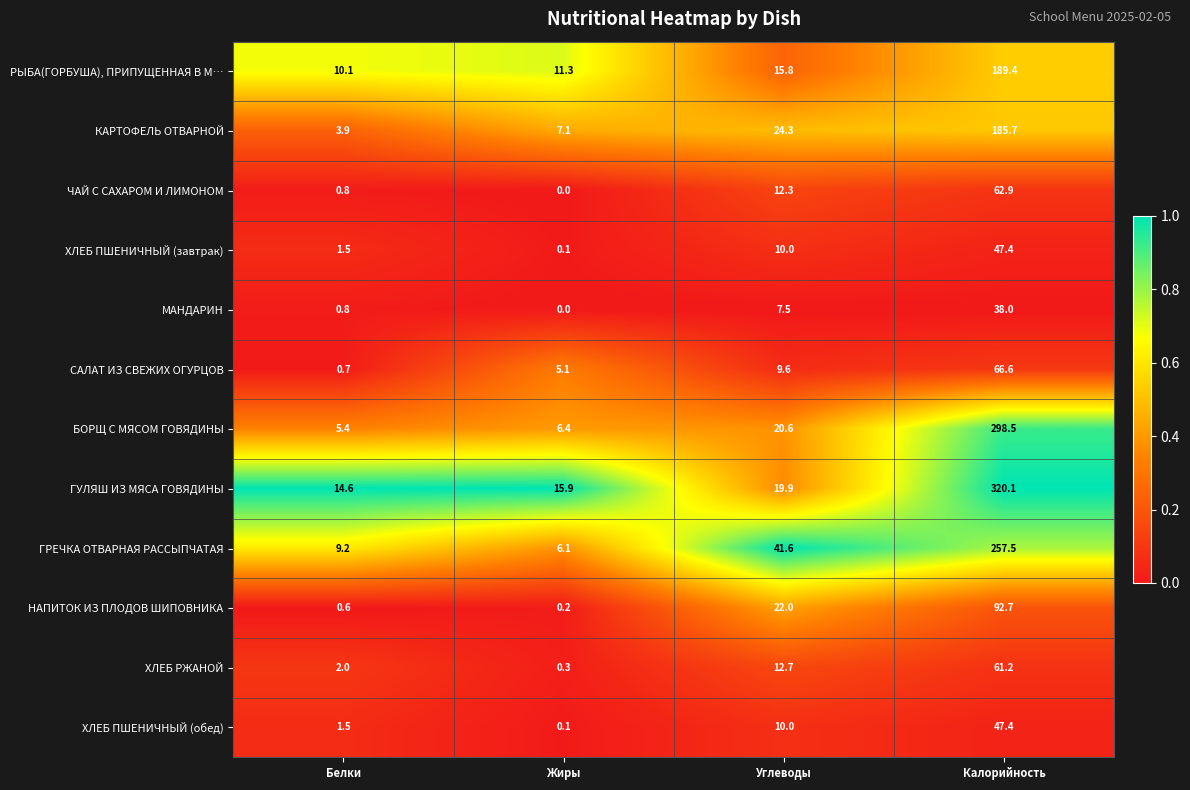

List the labels in order of МАНДАРИН value, largest first.

Калорийность, Углеводы, Белки, Жиры